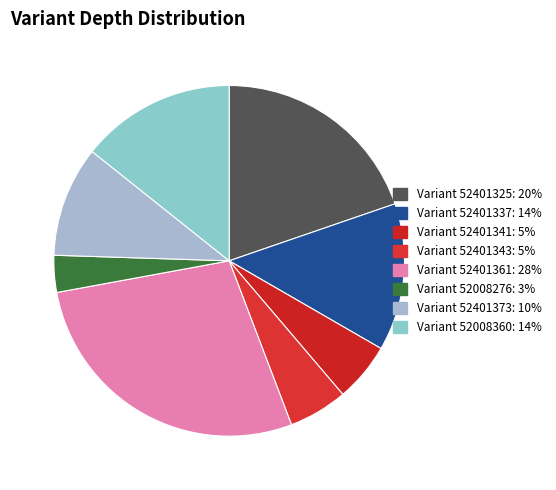

How many slices are in this pie chart?

8